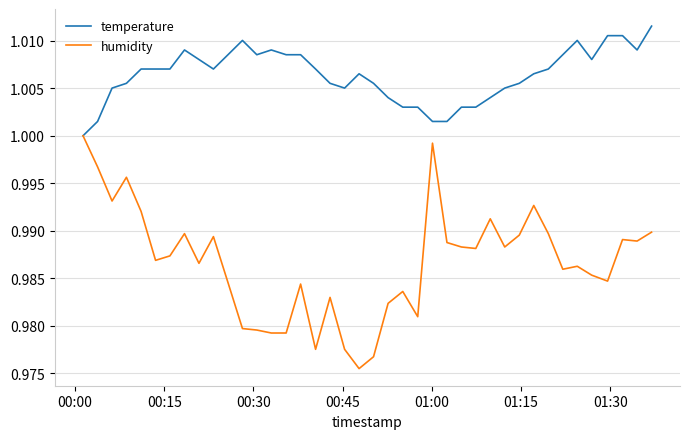

Which series has the largest total across all categories?

temperature